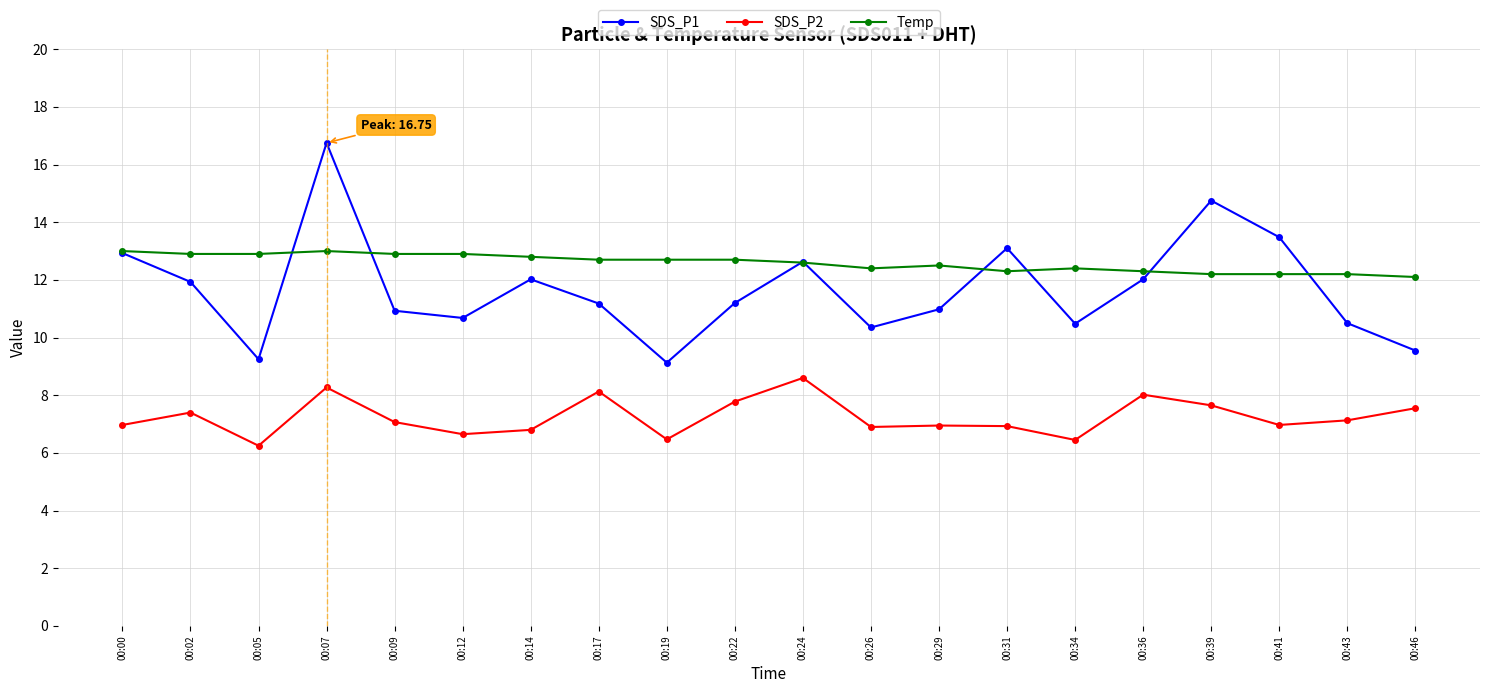

What are all the series names shown in the legend?

SDS_P1, SDS_P2, Temp